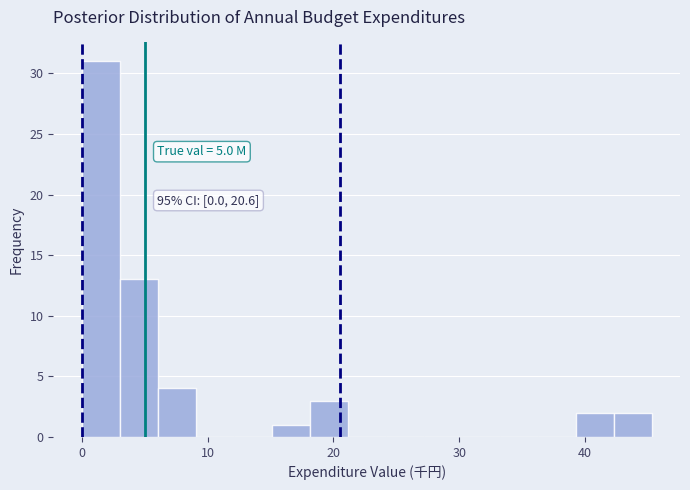

Around what value on the x-axis is the tallest bar? Give the approximate position of its centre, as read against the axis.

2